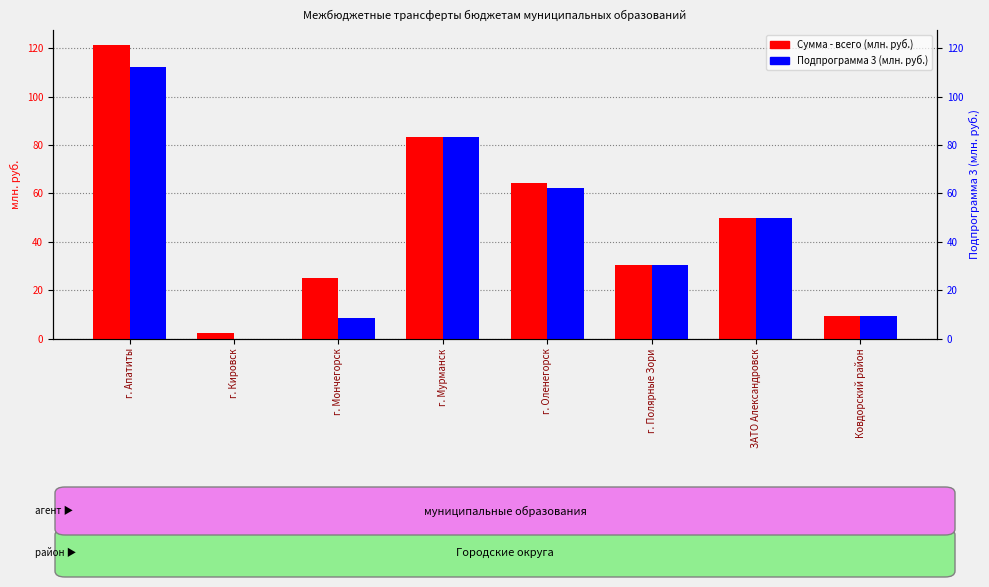

Which series has the largest range (max minus min)?

Сумма - всего